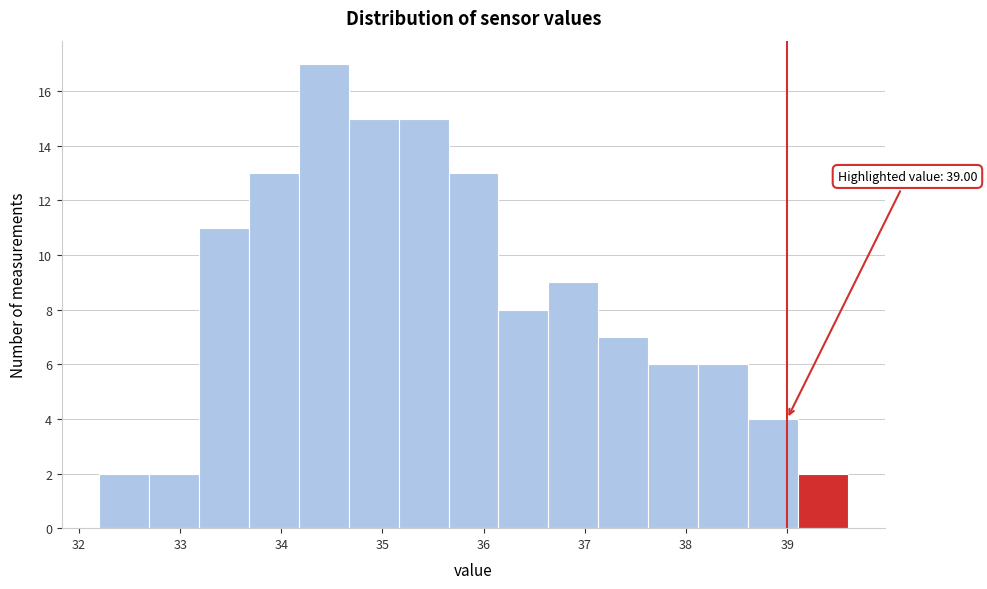

Over which range of the x-axis is the bar tallest?

34.2 to 34.7